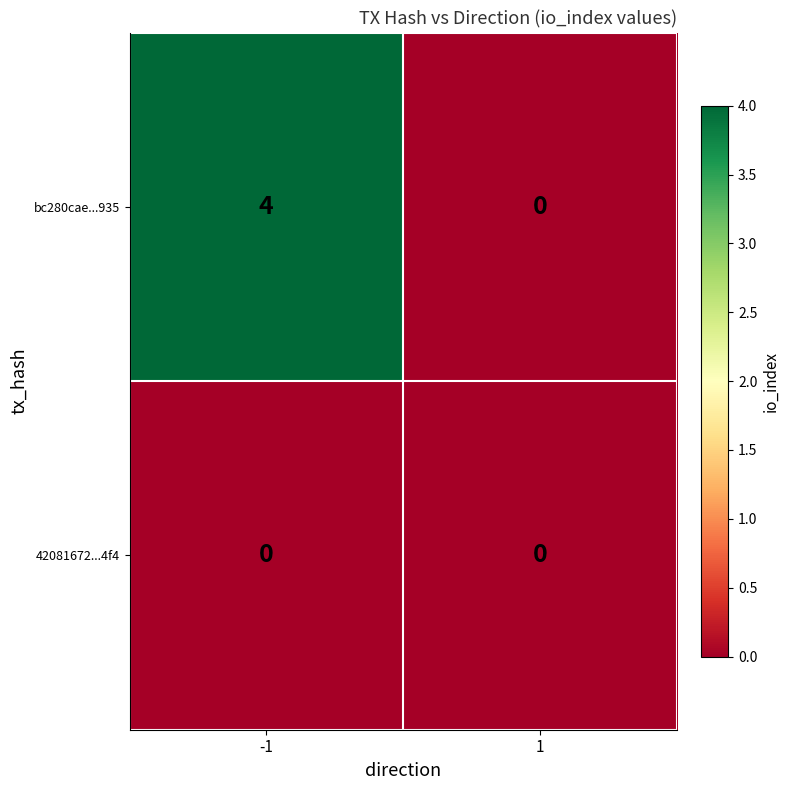

Which series has the largest total across all categories?

bc280cae...935